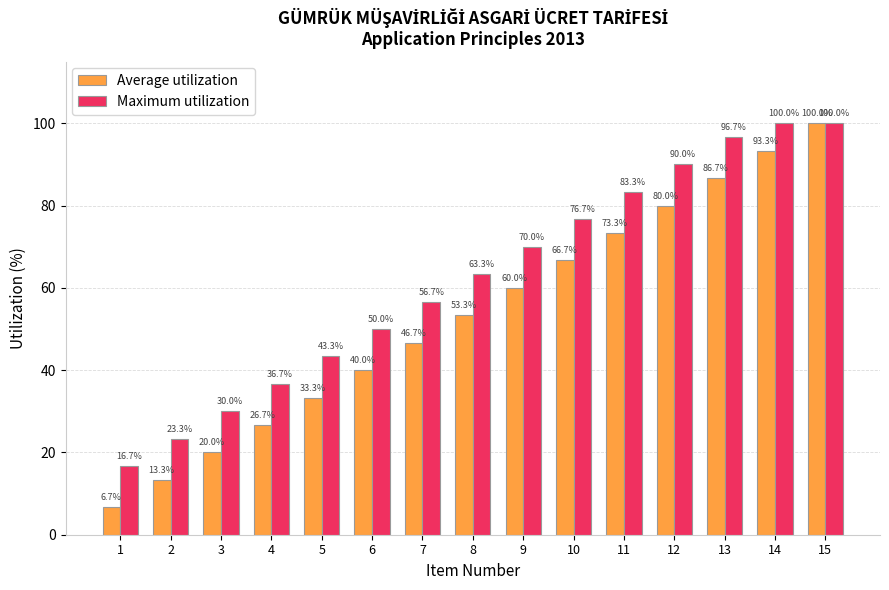

At which label does Maximum utilization first exceed 63?

8